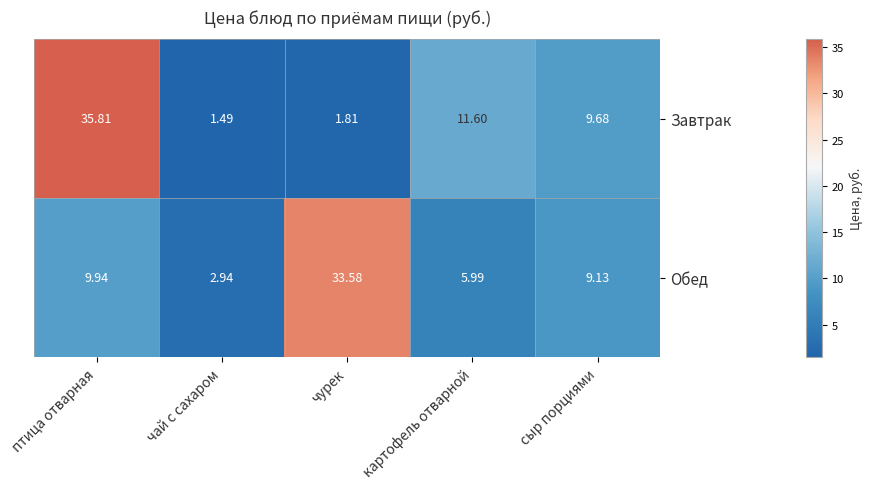

What is the spread (max minus min) of values at птица отварная?

25.9